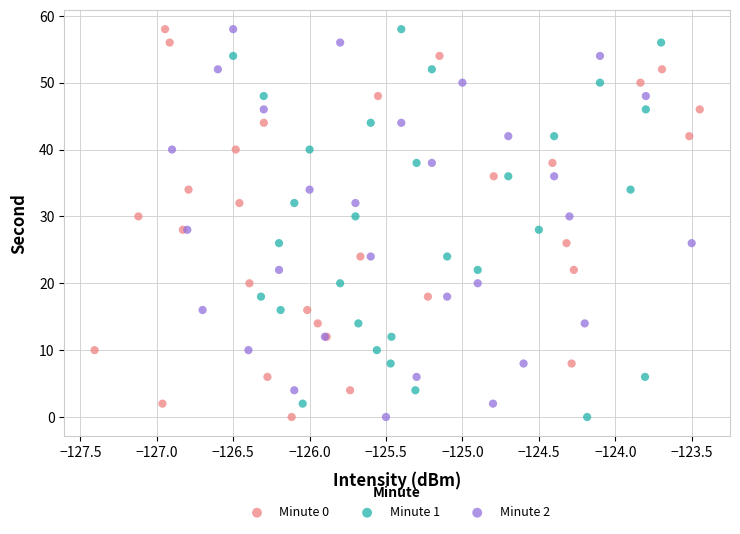

What are all the series names shown in the legend?

Minute 0, Minute 1, Minute 2